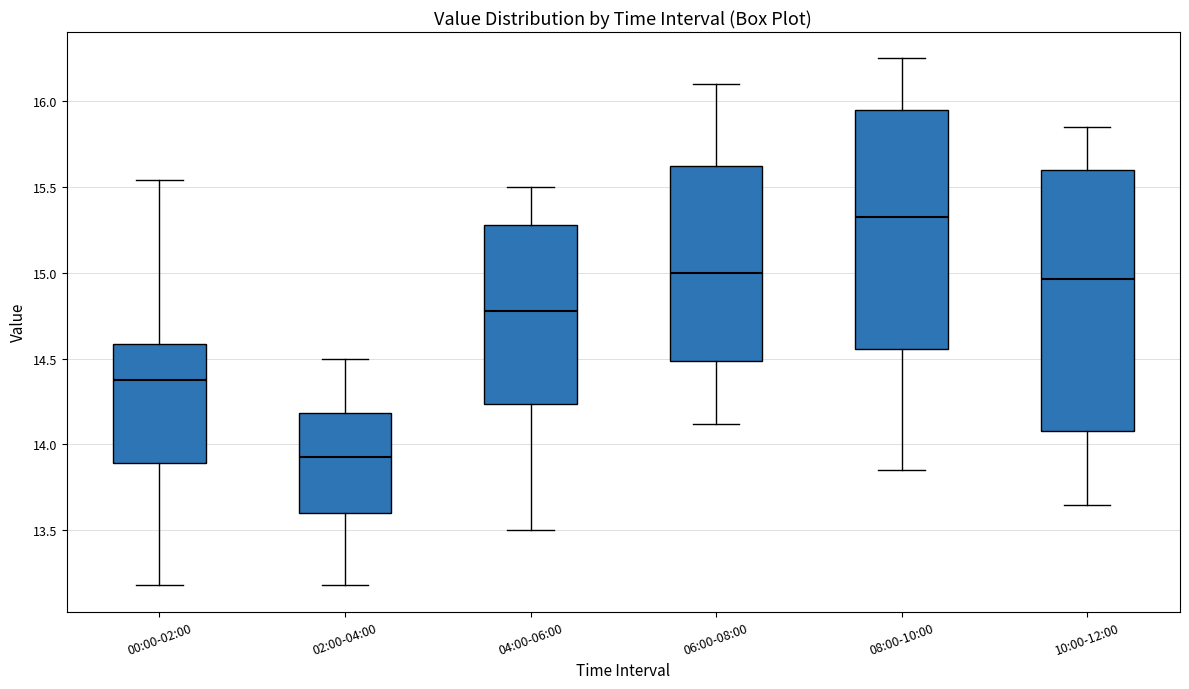

Comparing the boxes themselves (not the whiskers), which one is the tallest?

10:00-12:00